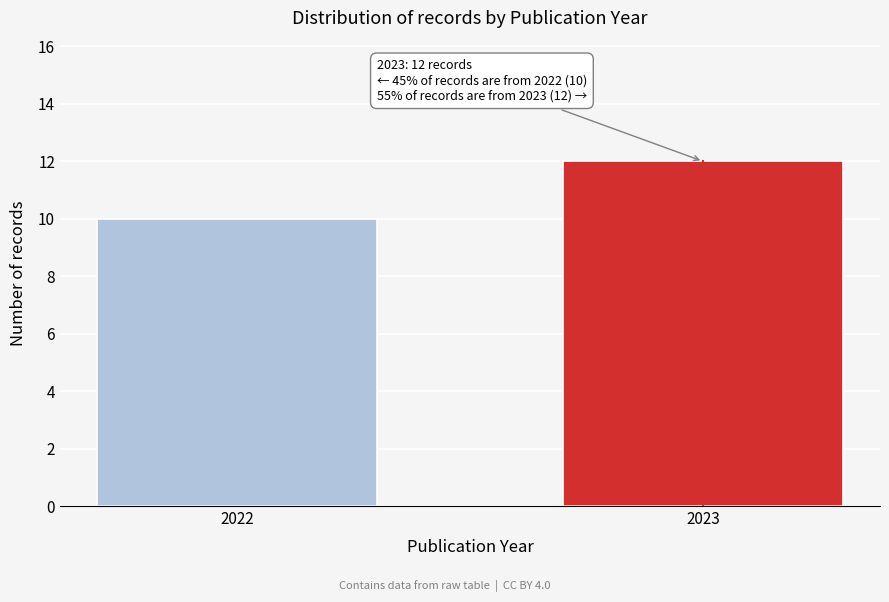

Reading right to left, list all the values displayed in this chart.

2023=12	2022=10